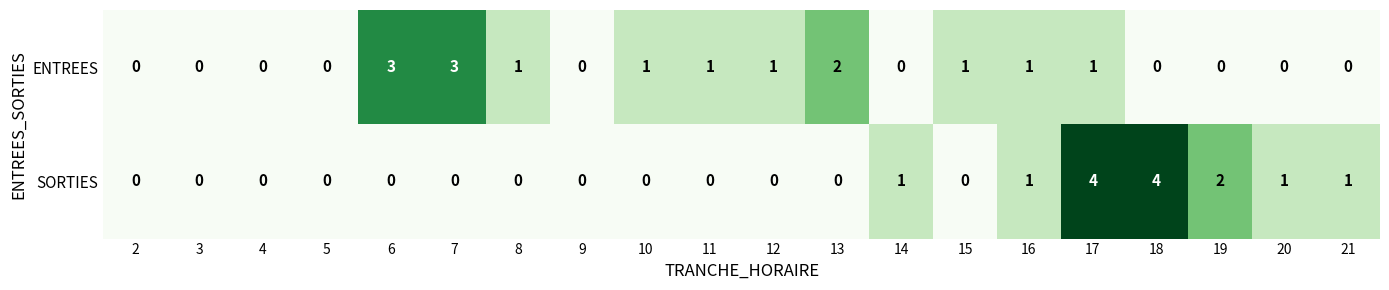

Rank the series at 6 from highest to lowest value.

ENTREES, SORTIES